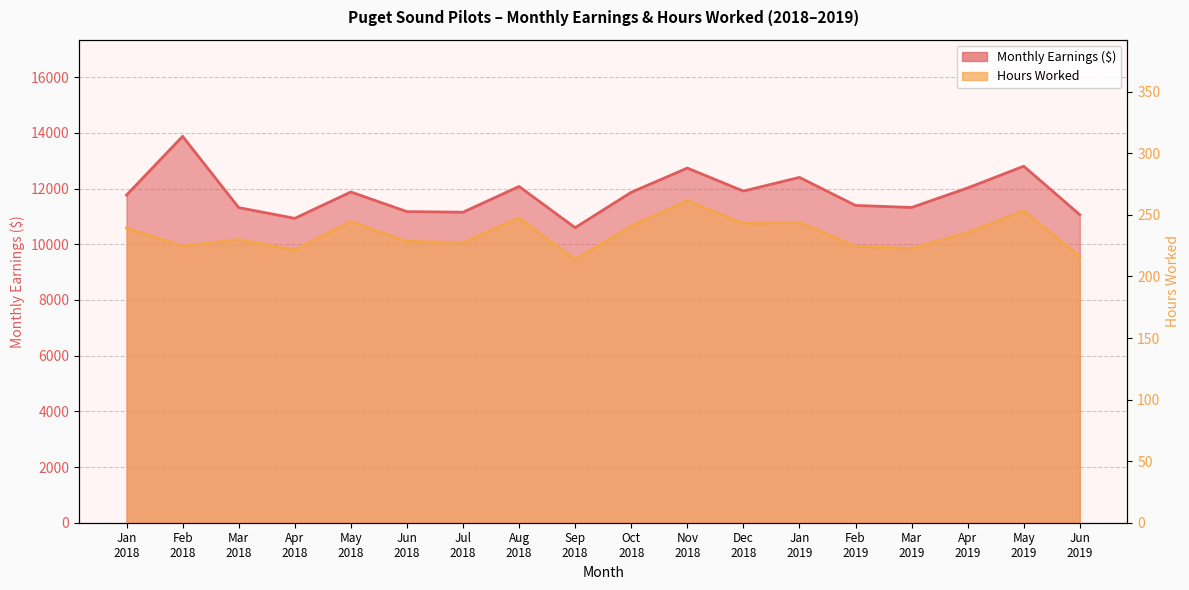

What is the sum of all Monthly Earnings values?

212272.5